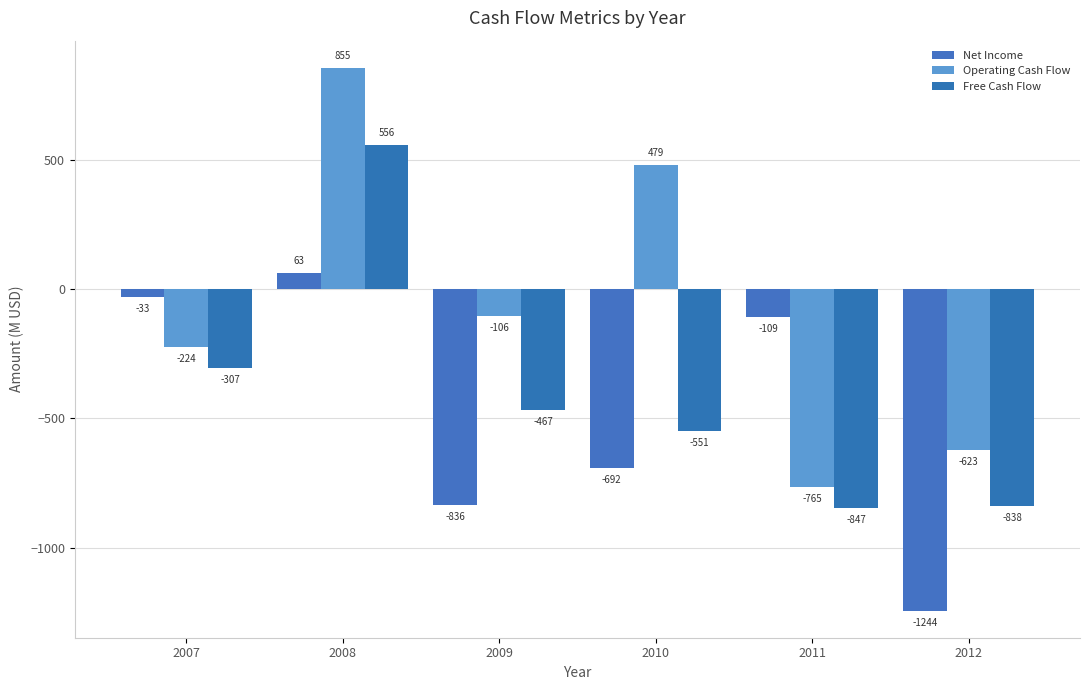

How many values in the Net Income series exceed -108?

2